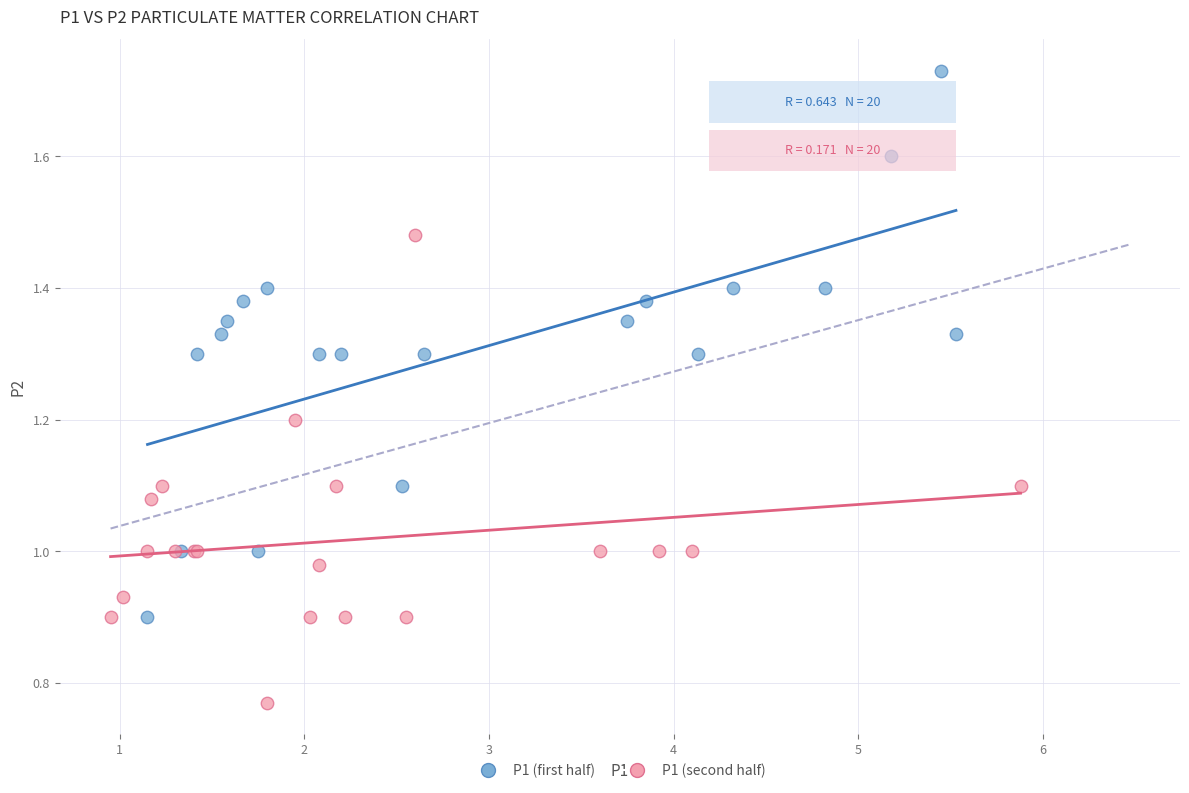

Which series contains the highest Y value?

P1 (first half)